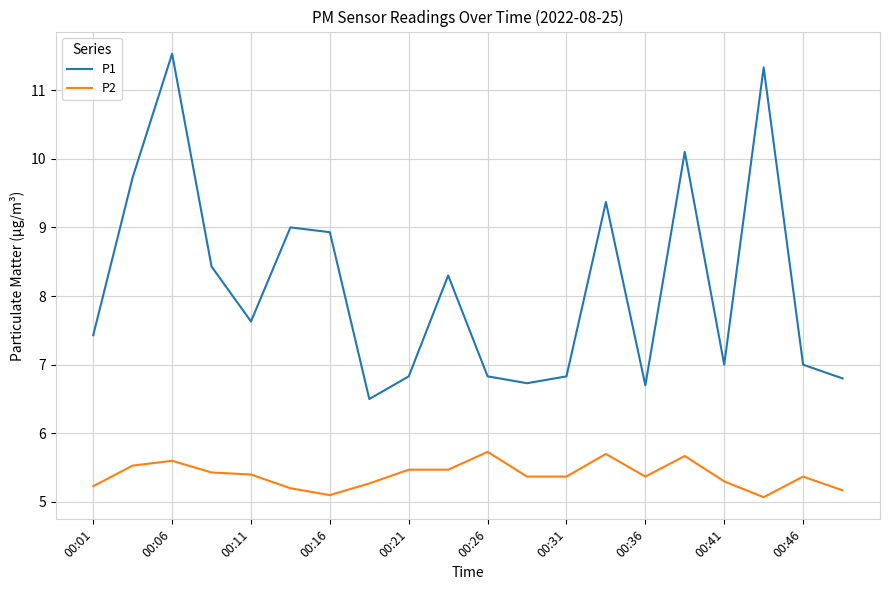

What is the difference between the maximum and minimum values in the P2 series?

0.7